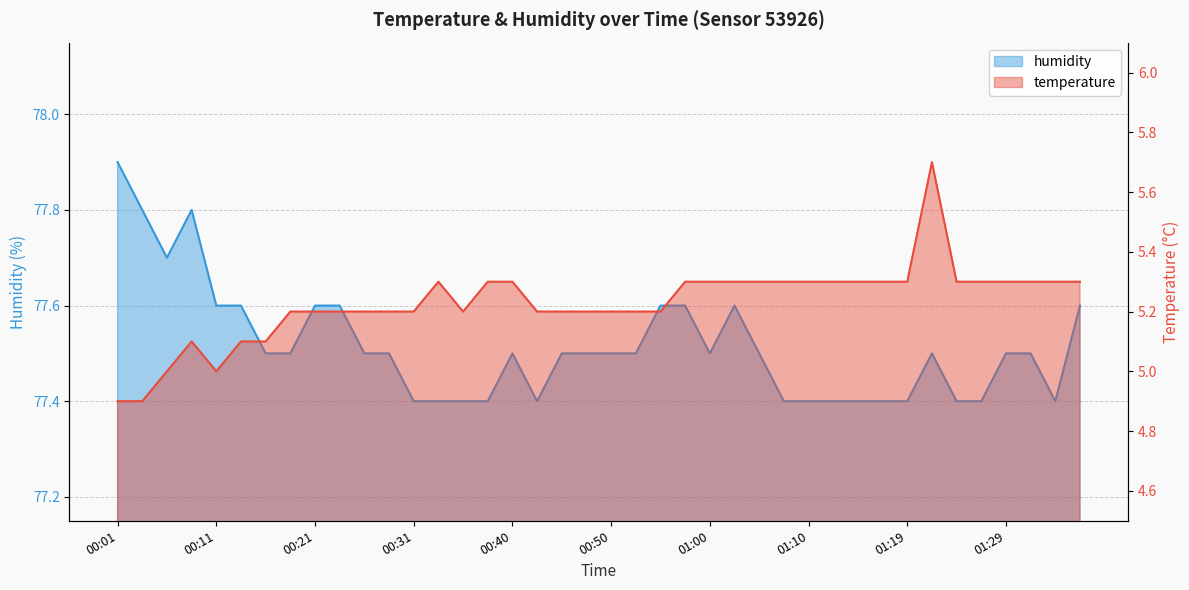

At which category is the sum across all series the highest?

01:22